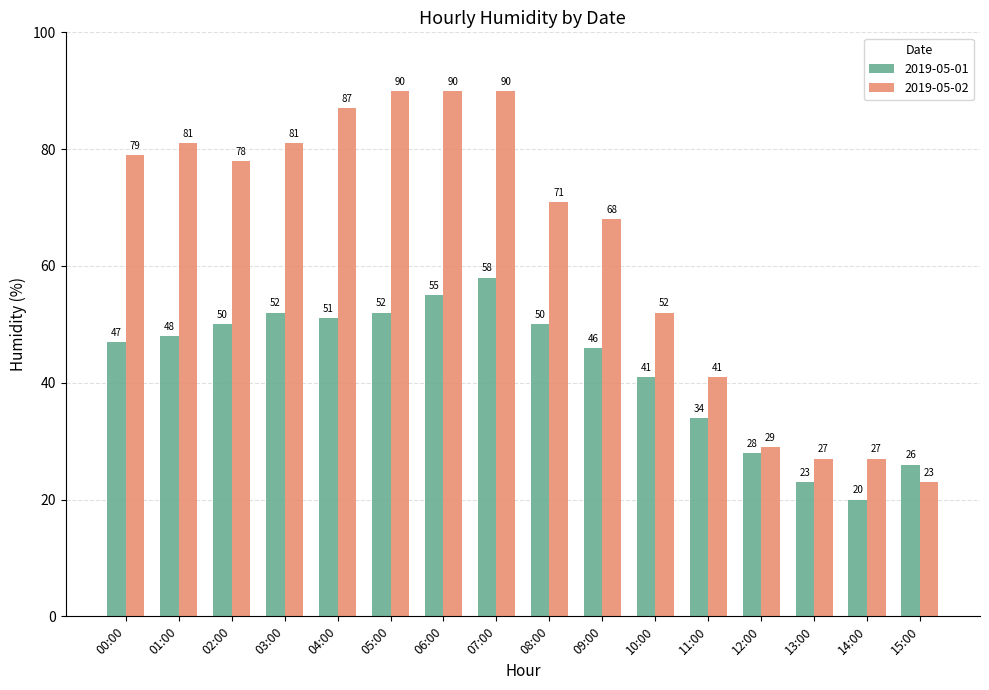

Are the bars grouped side by side (vs. stacked)?

Yes